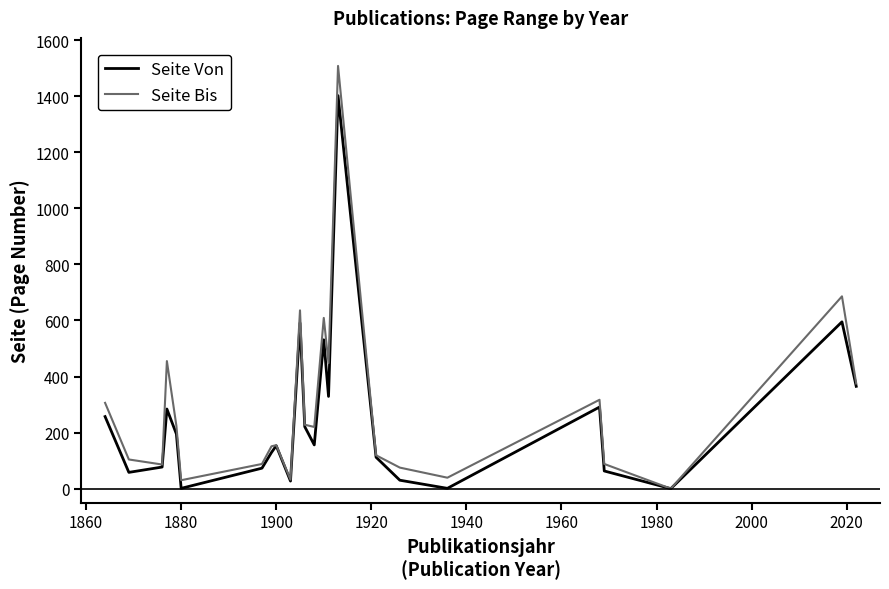

What is the highest value of the Seite Bis series?

1508